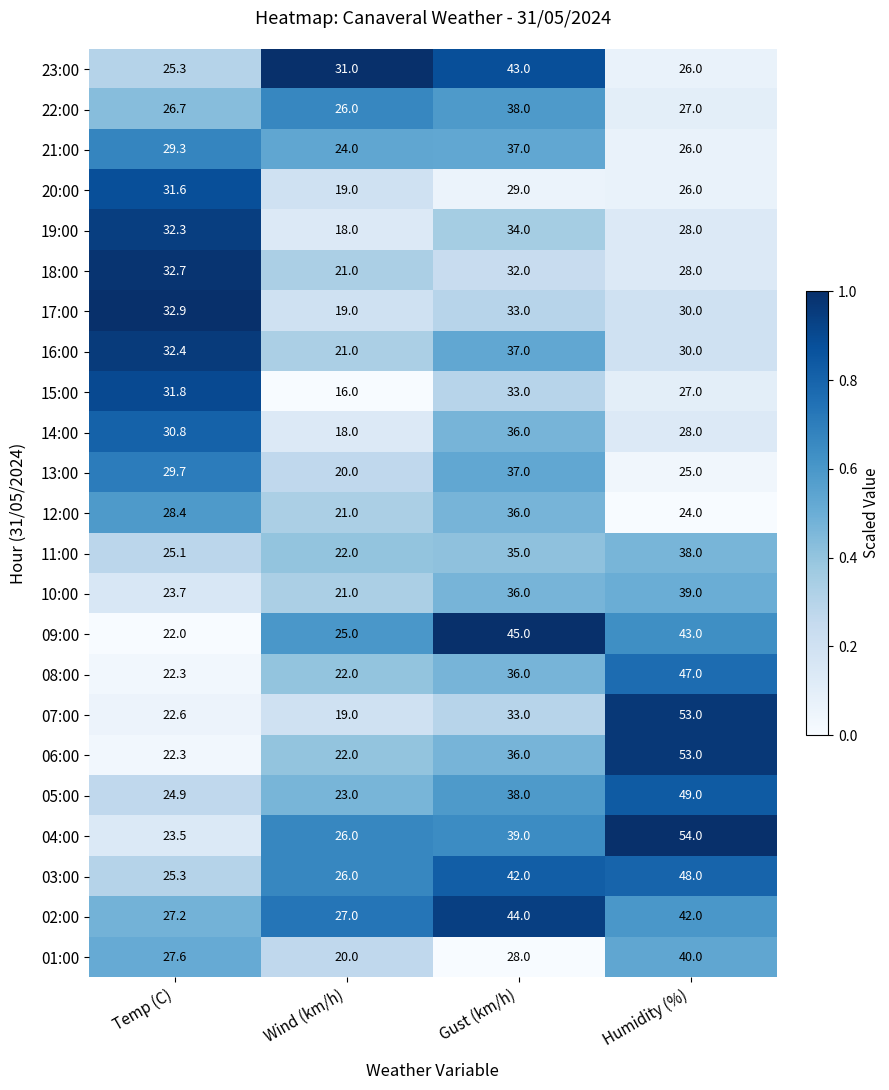

True or false: 13:00 has a value of 29.7 at Temp (C).

True